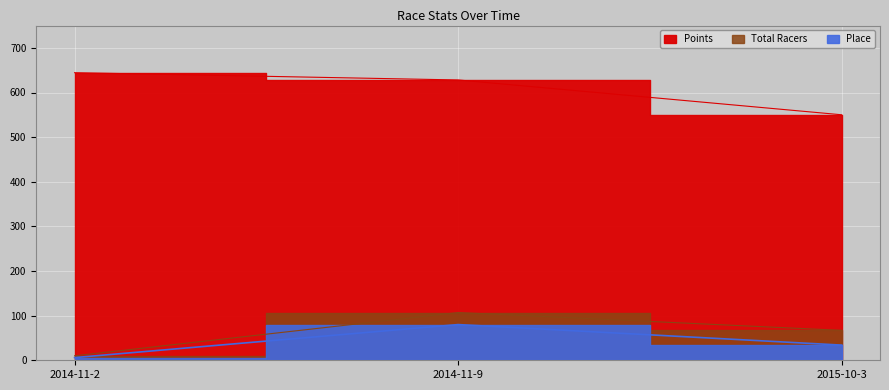

Reading left to right, list all the values displayed in this chart.

Place: 2014-11-2=6.0	2014-11-9=80.0	2015-10-3=34.0
Total Racers: 2014-11-2=10.0	2014-11-9=107.0	2015-10-3=67.0
Points: 2014-11-2=644.4	2014-11-9=628.1	2015-10-3=550.1